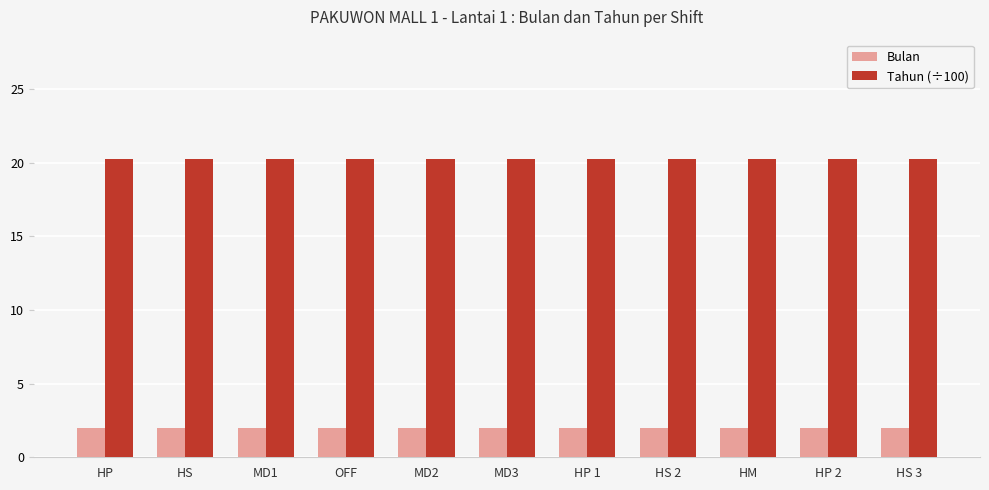

What are all the series names shown in the legend?

Bulan, Tahun (÷100)